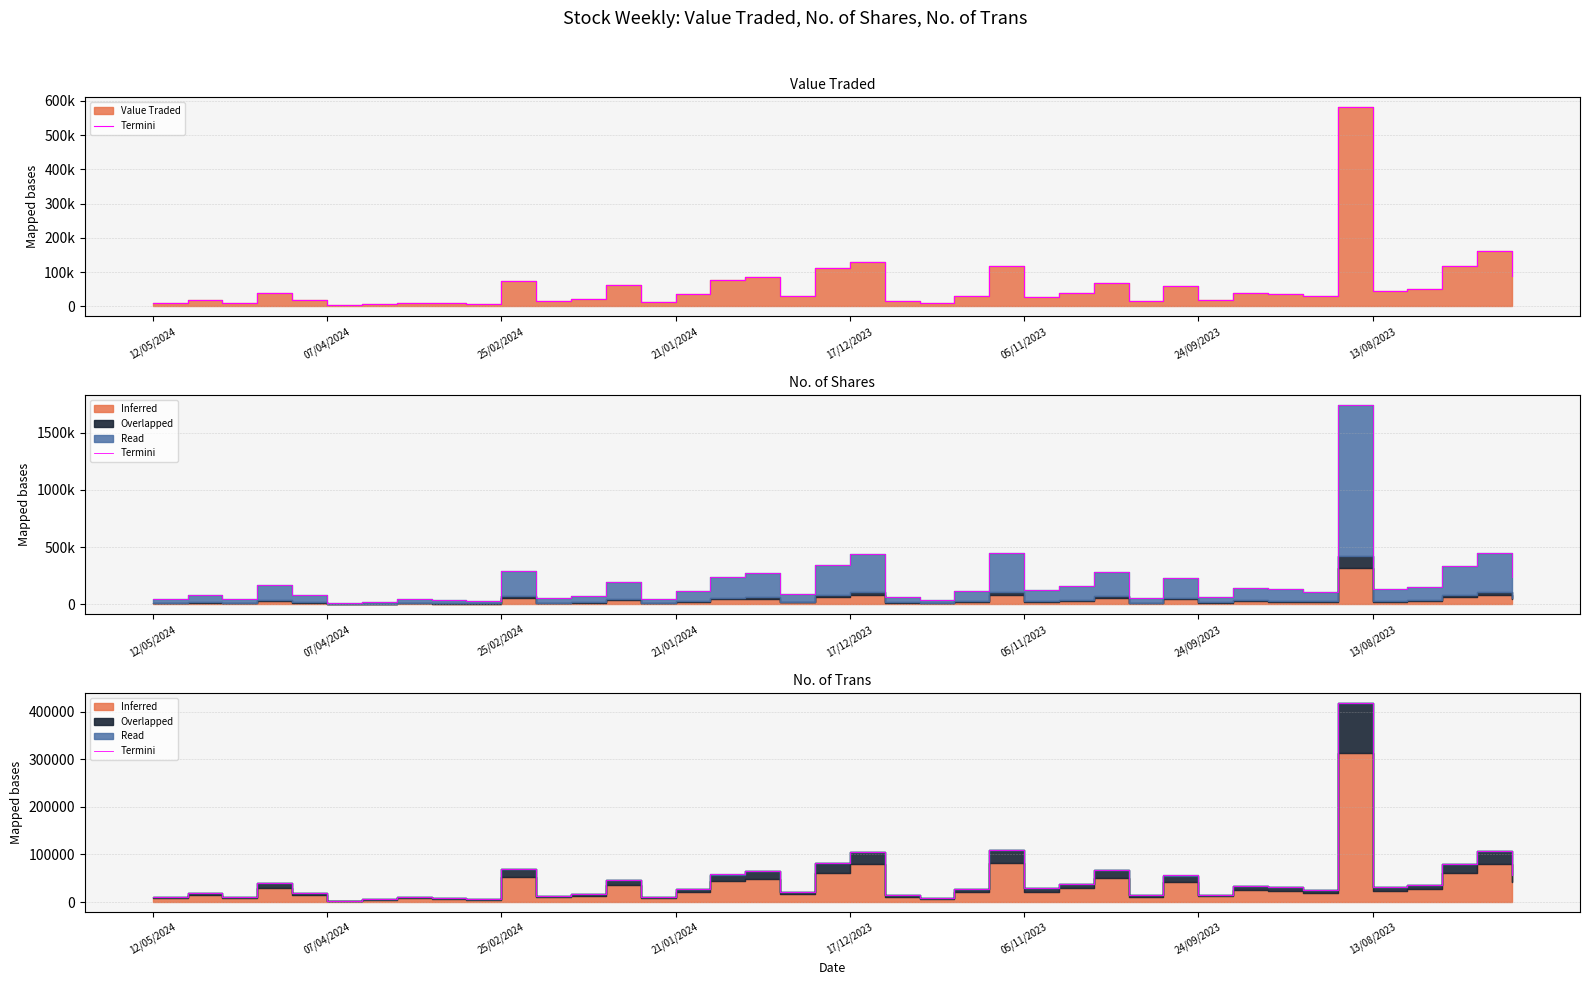

Reading left to right, transcribe all the data shown in this chart.

10419.4	18464.3	10457.7	39725.0	18625.8	3156.8	5484.5	10138.2	8408.5	6801.5	69188.1	12912.2	17730.7	46804.3	11223.6	26863.4	57985.8	65322.5	21892.4	82241.4	105421.4	15368.8	9266.2	28292.2	108610.4	29363.9	38945.8	67871.6	14004.8	55804.2	15636.2	34523.4	31596.4	24849.4	418403.6	31091.2	35521.7	80956.7	106924.5	57037.3